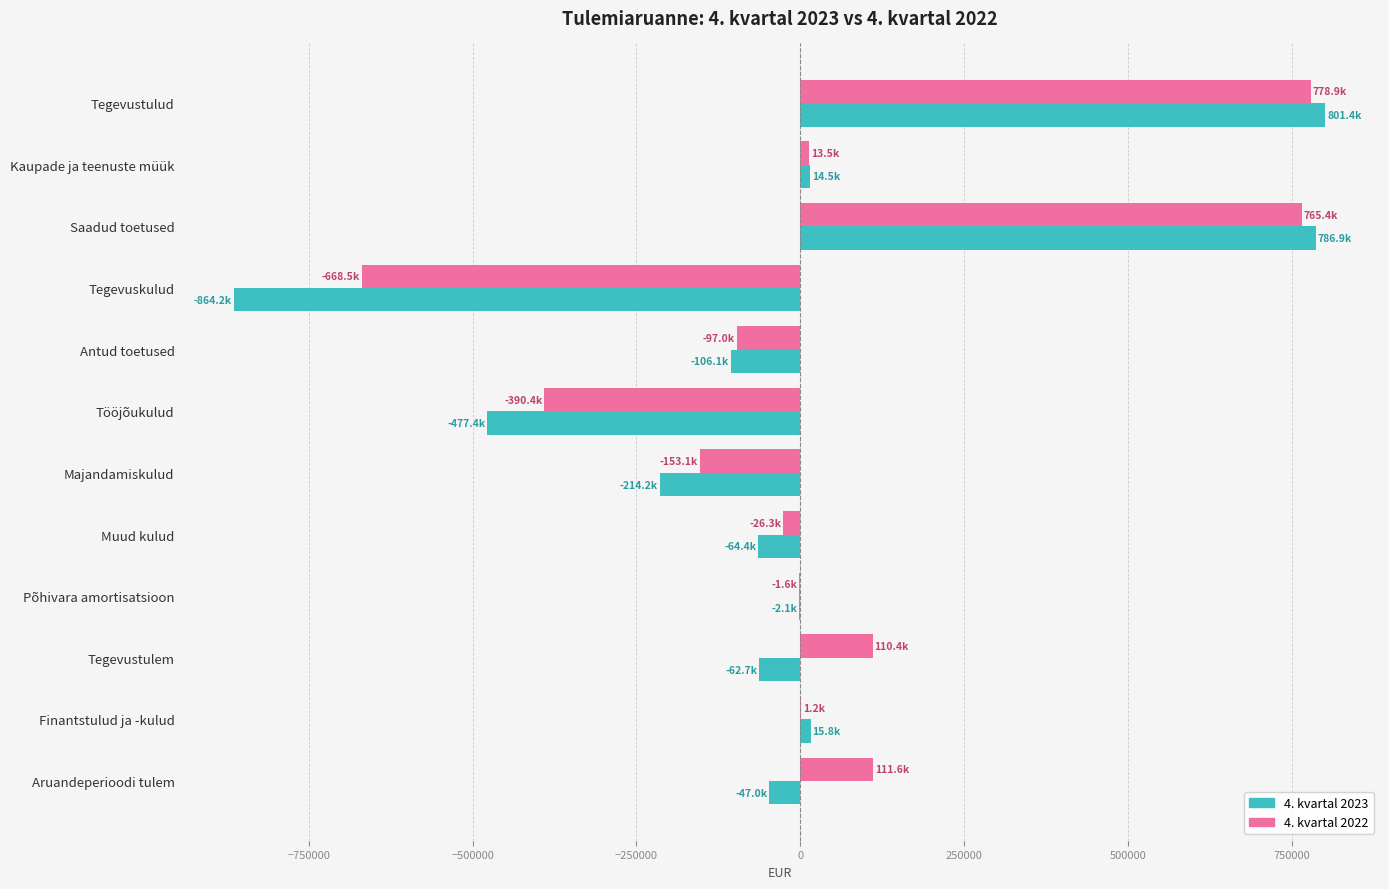

What is the greatest value displayed?

801442.6